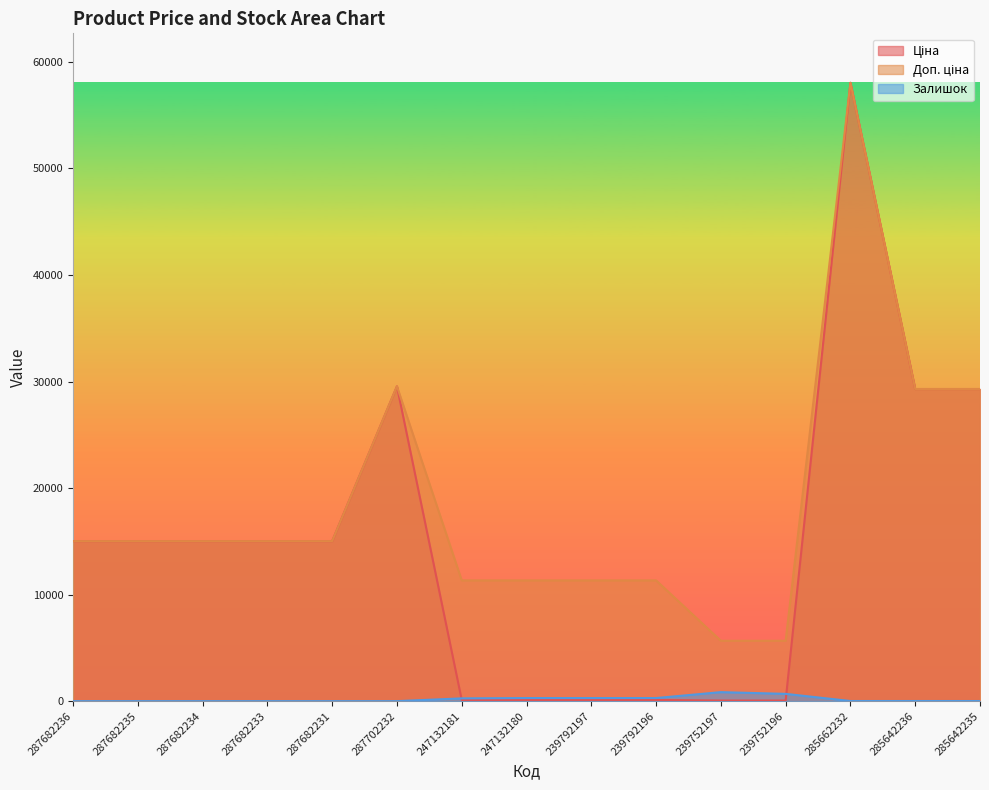

How many intersections are there between Ціна and Залишок?

2